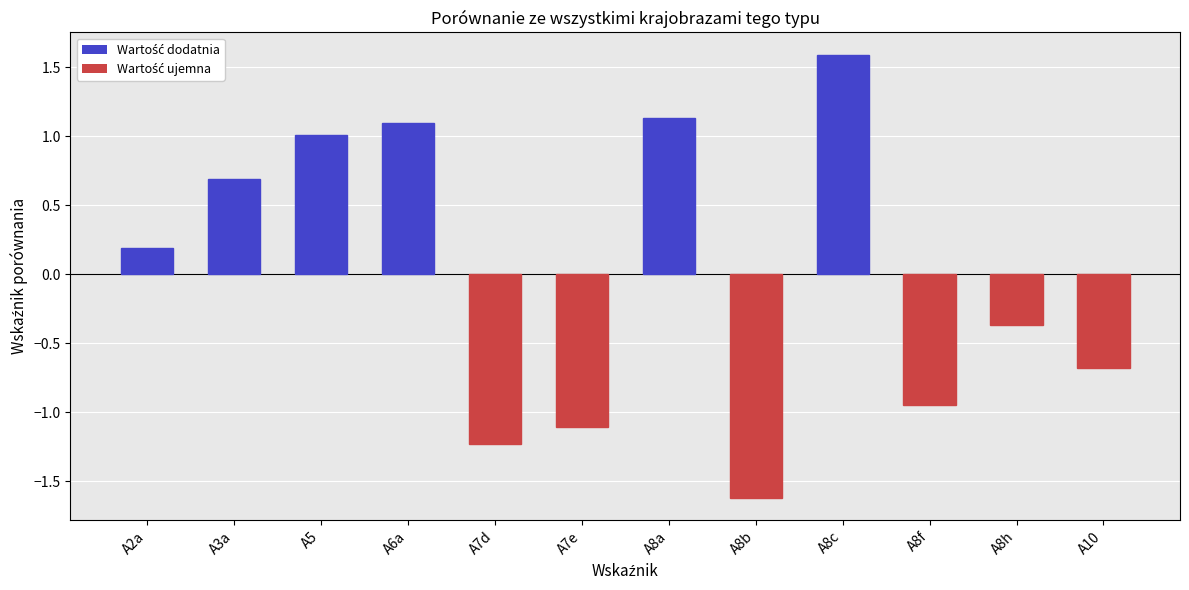

What is the difference between the second highest and minimum values?

2.8